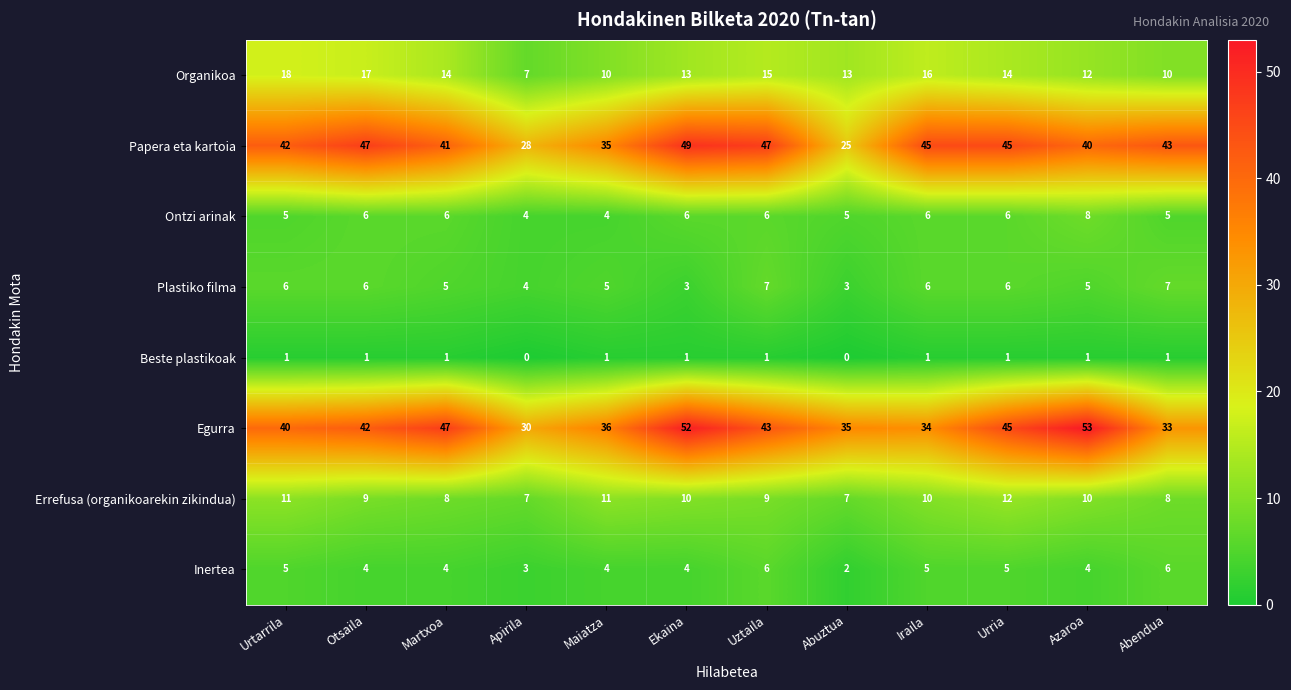

What is the sum of the Inertea values at Iraila and Maiatza?

9